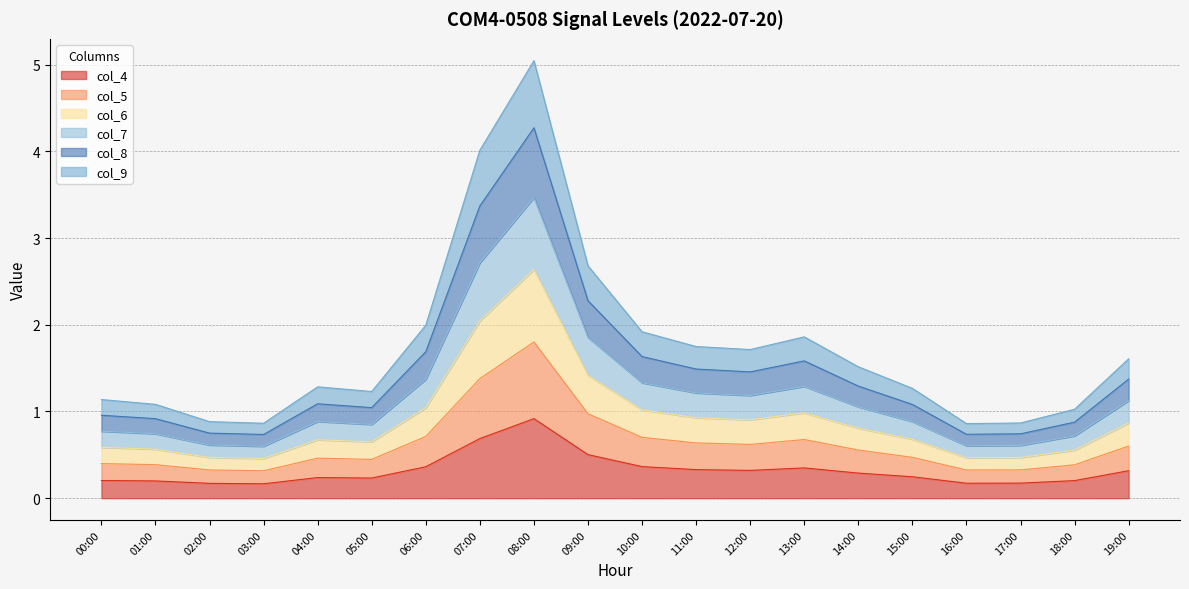

What is the total value across all series at 12:00?

1.7